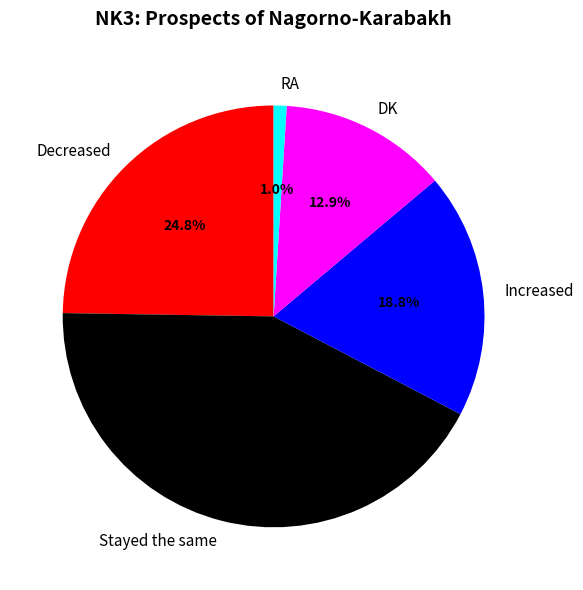

Does any single category account for the majority?

No